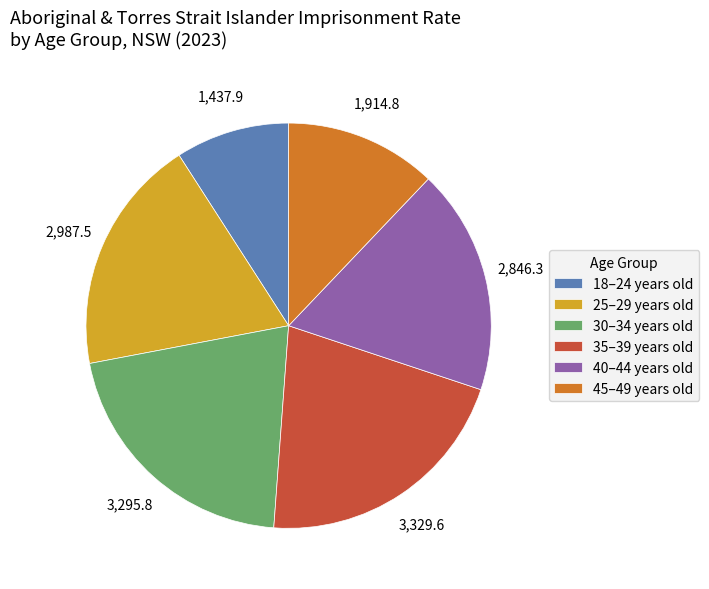

Does 35–39 years old account for over 50% of the chart?

No